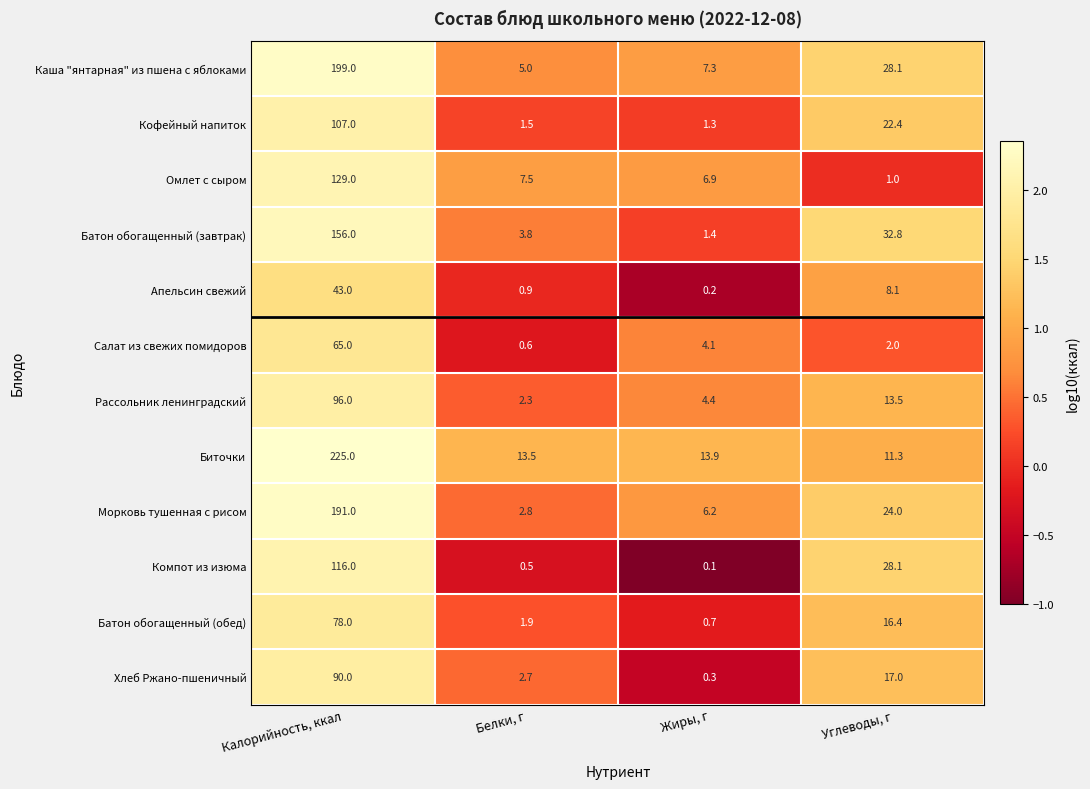

What is the spread (max minus min) of values at Калорийность, ккал?

182.0